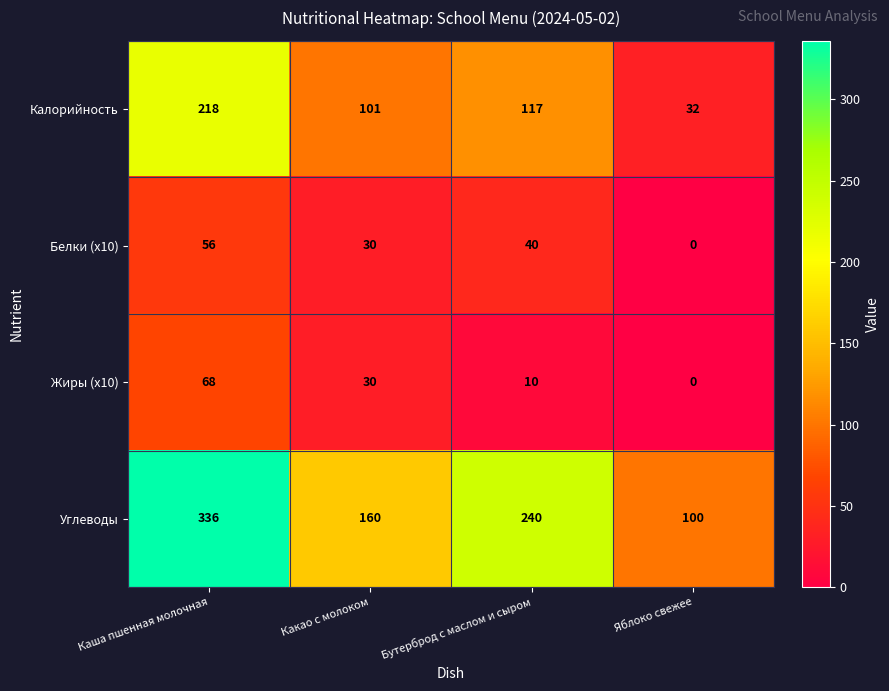

How many series are shown in this chart?

4